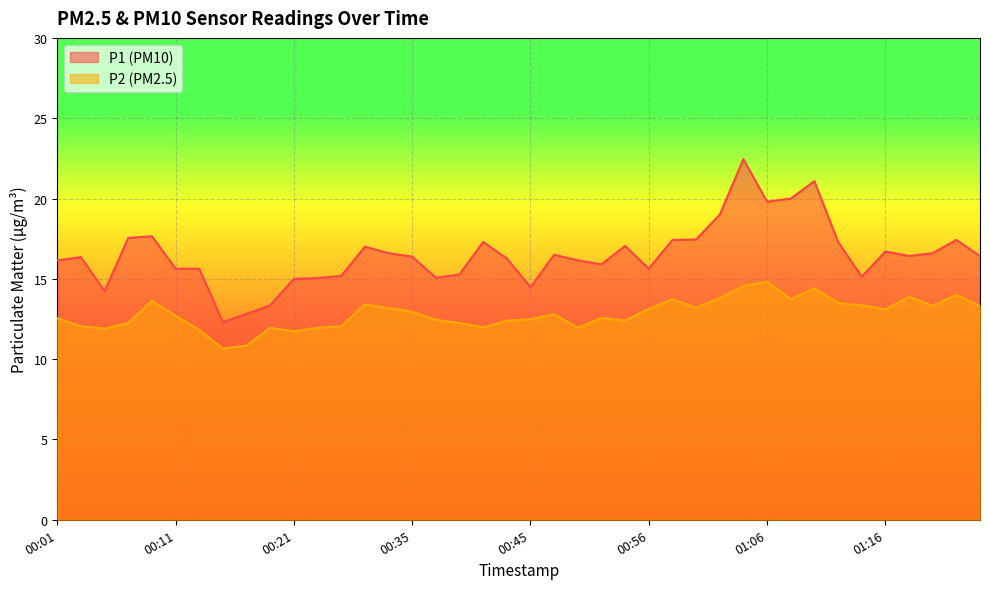

At how many categories does at least one series exceed 21?

2